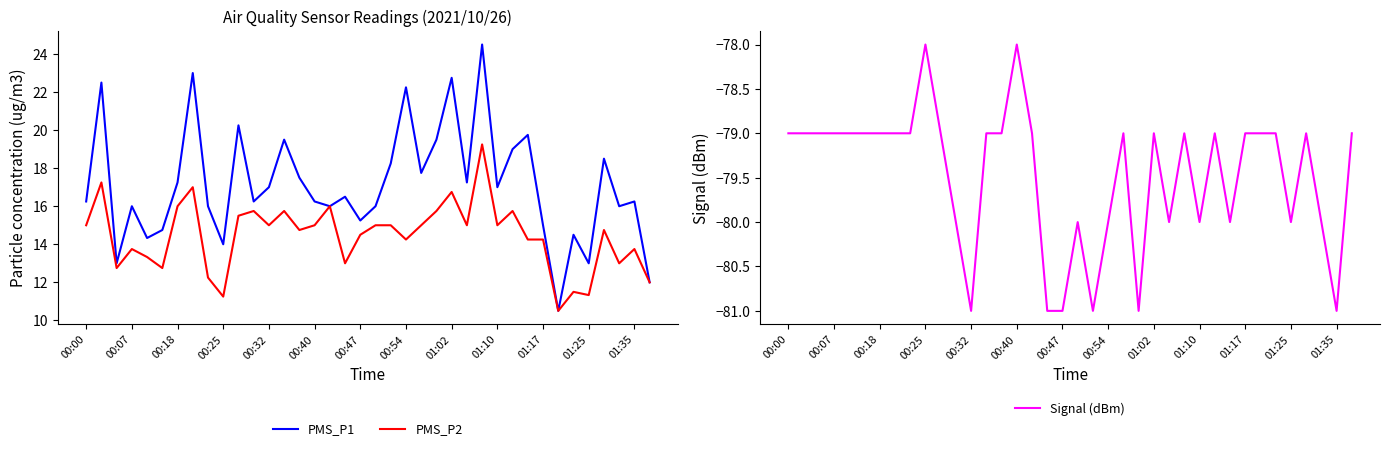

True or false: PMS_P1 has a value of 15.2 at 00:54.

False